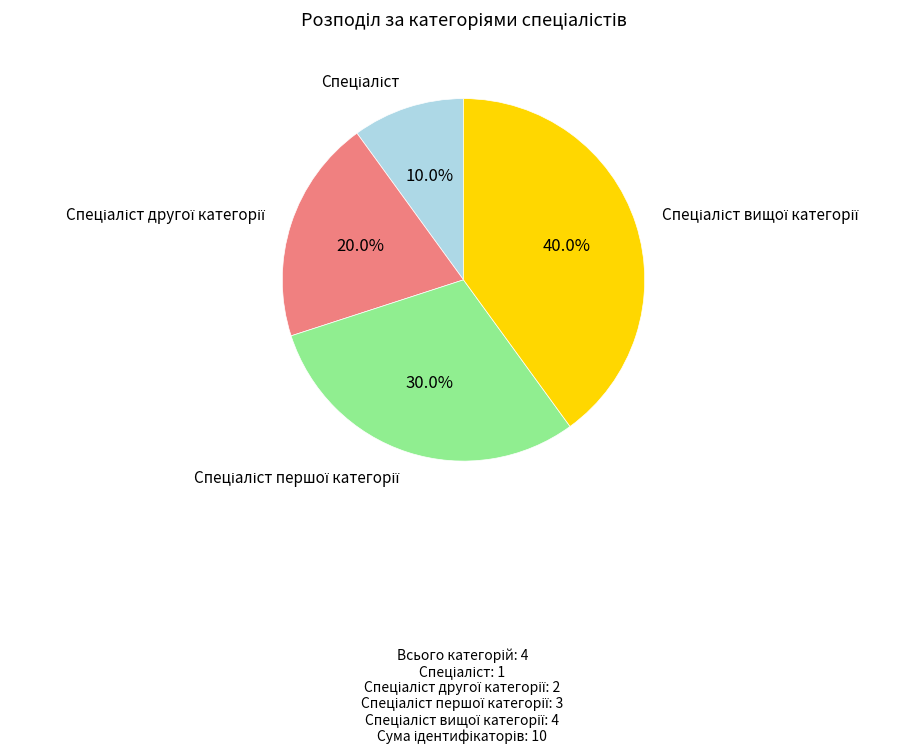

Is there any slice that represents more than half of the pie?

No